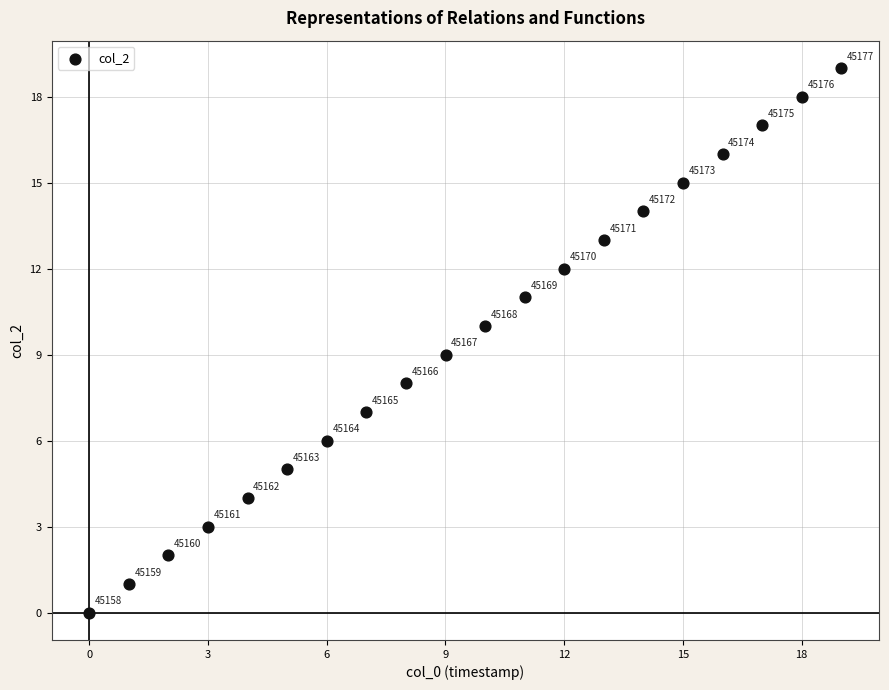

What Y value in the scatter plot is closest to 9?

9